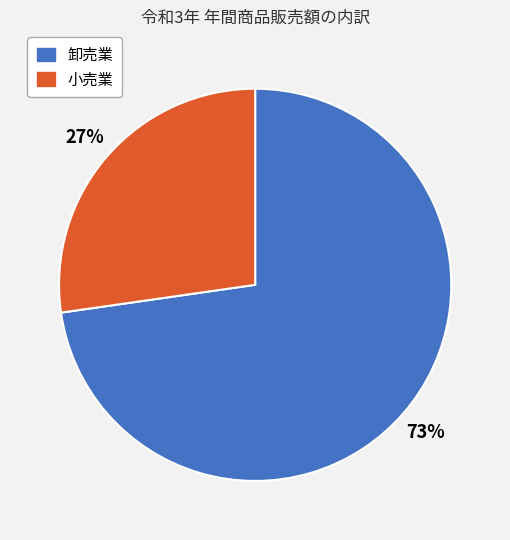

Rank the categories by value from lowest to highest.

小売業, 卸売業